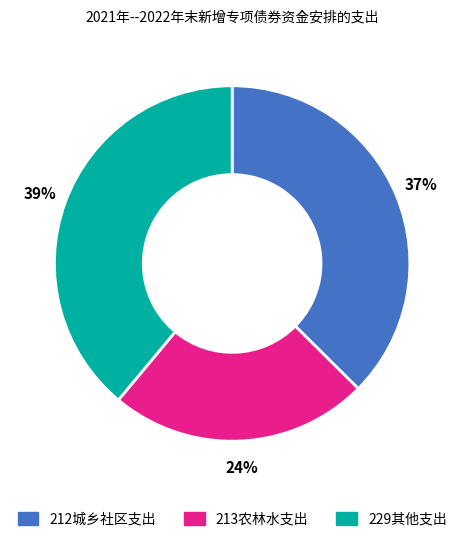

What is the smallest slice in the pie chart?

213农林水支出